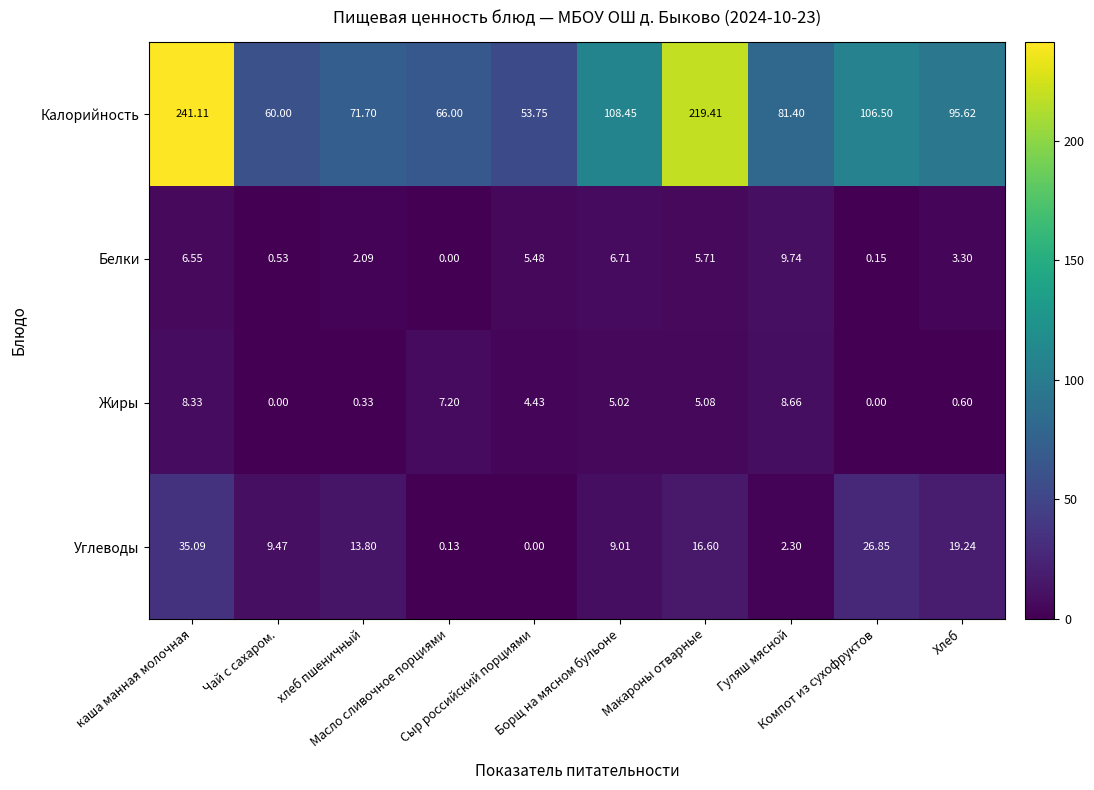

Rank the series by their maximum value, from highest to lowest.

Калорийность, Углеводы, Белки, Жиры